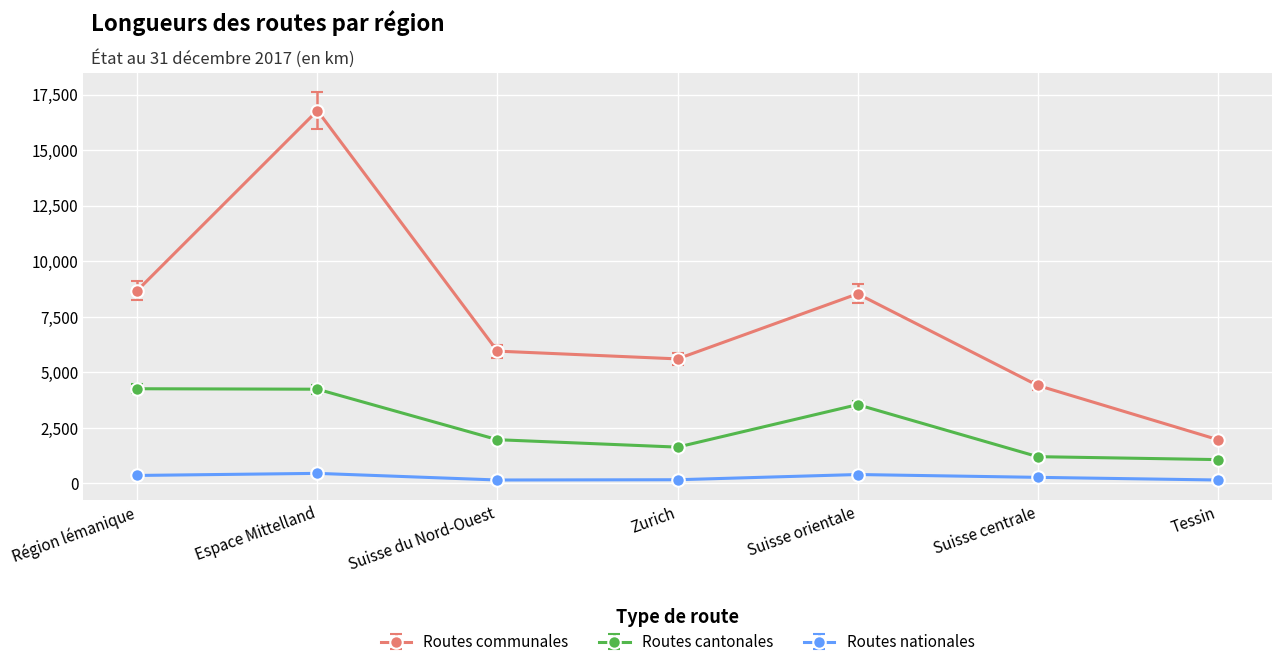

What is the label of the 4th point from the left?

Zurich